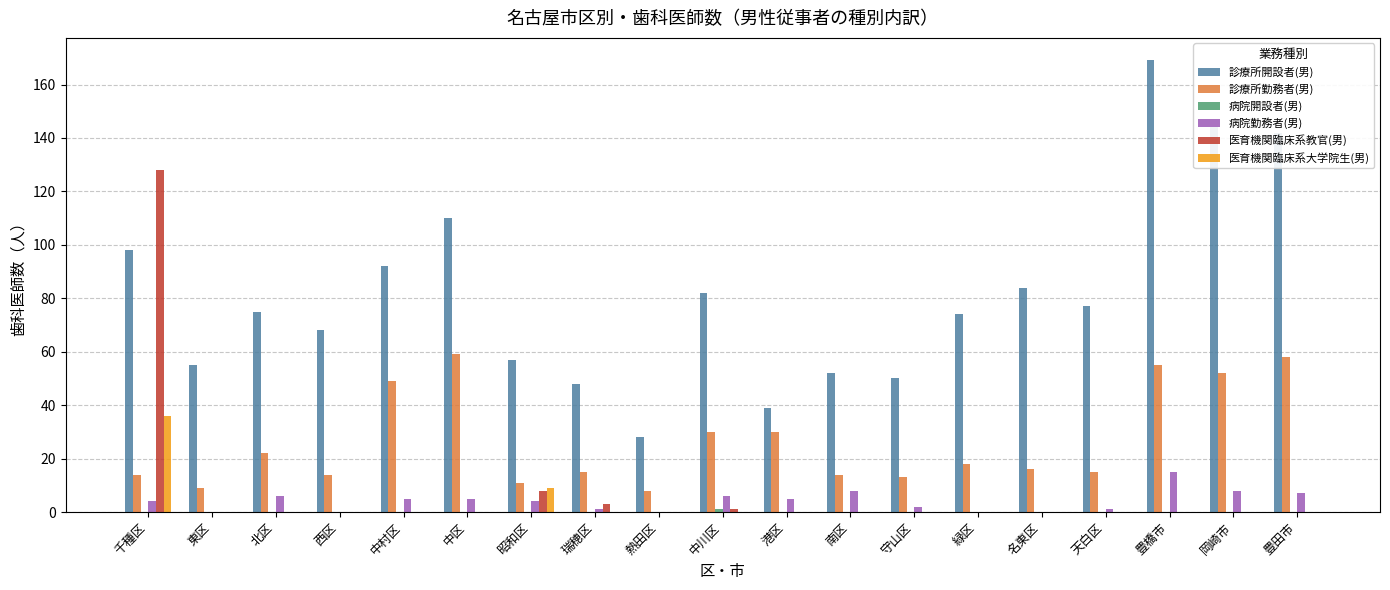

At which label is 医育機関臨床系教官(男) closest to 64?

昭和区